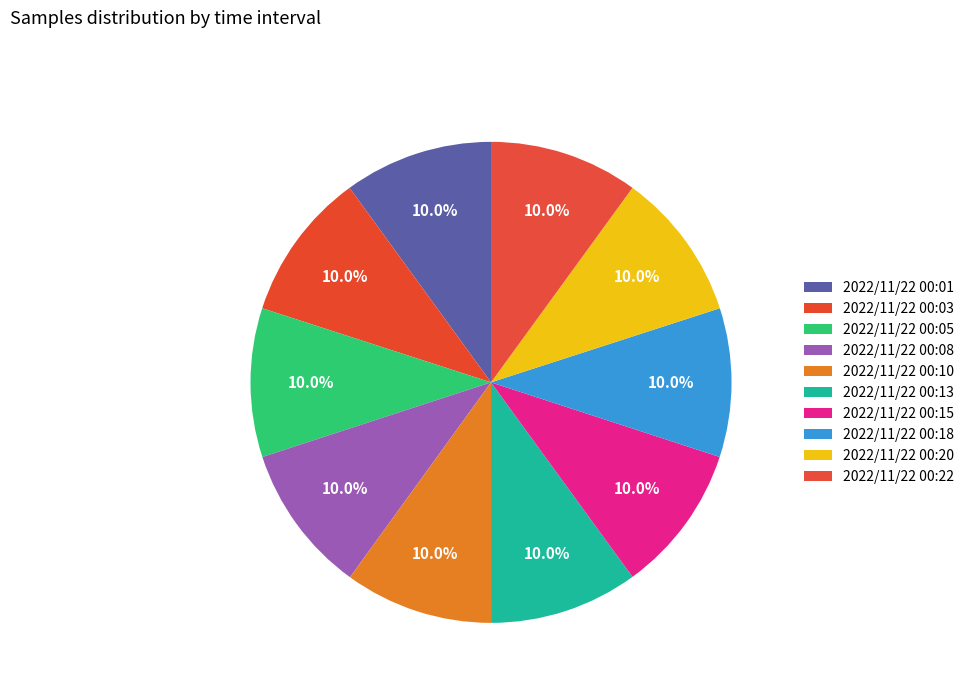

How many slices are in this pie chart?

10